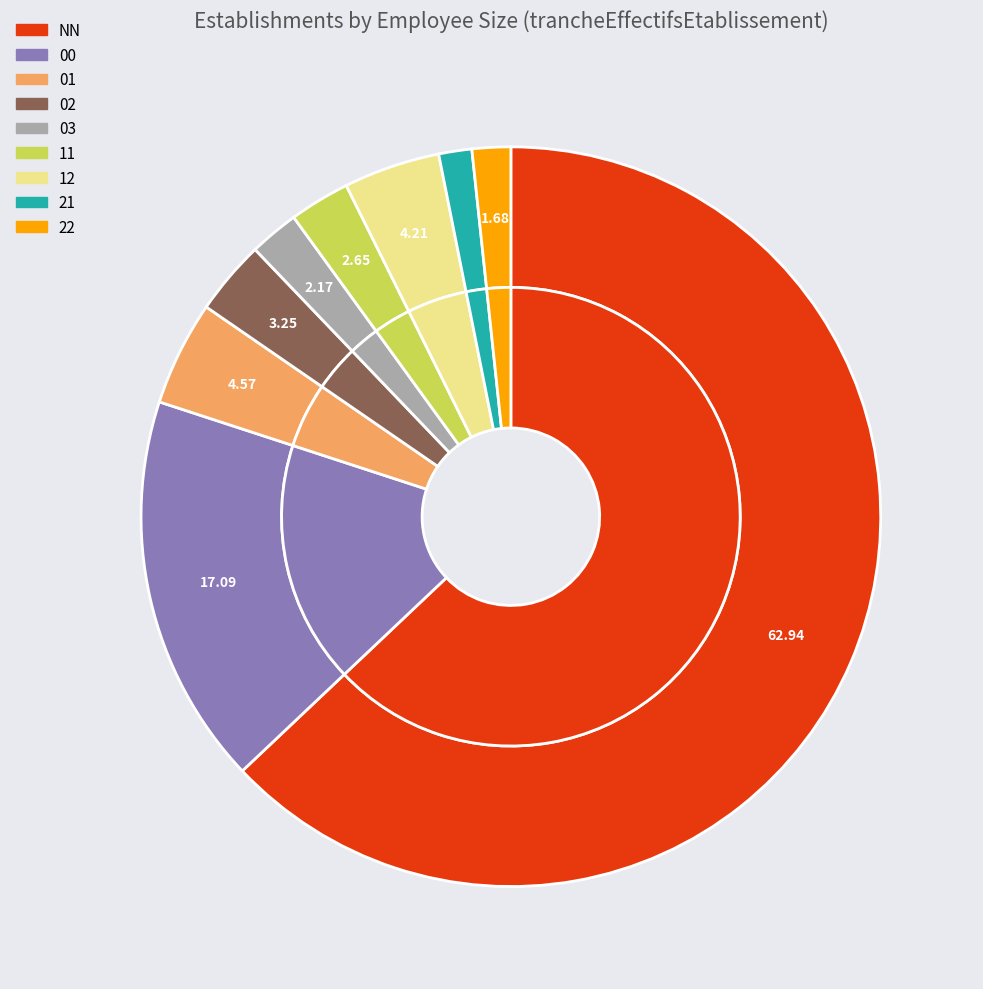

Which slice is the largest?

NN